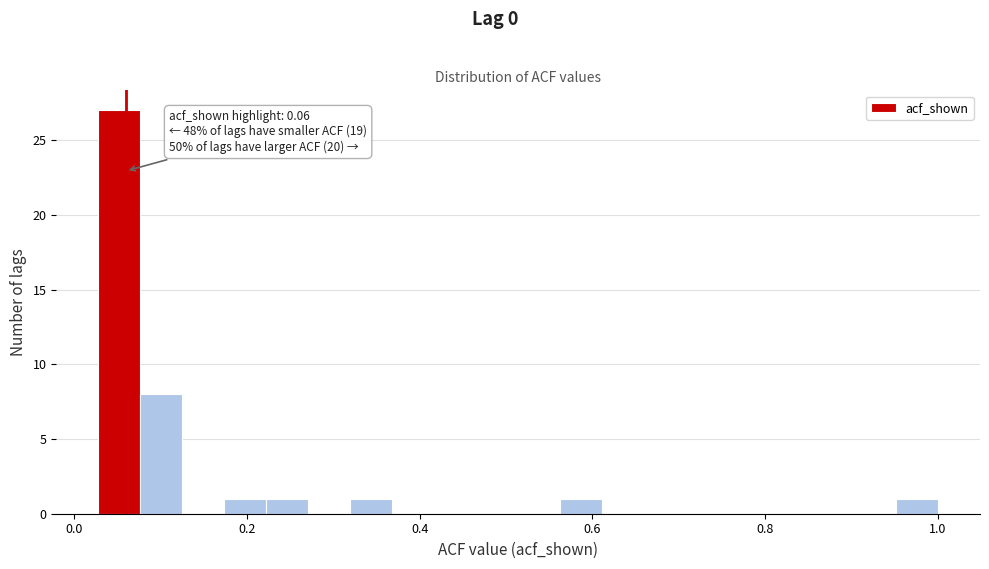

Read against the x-axis, roughly where is the centre of the tallest bar?

0.06